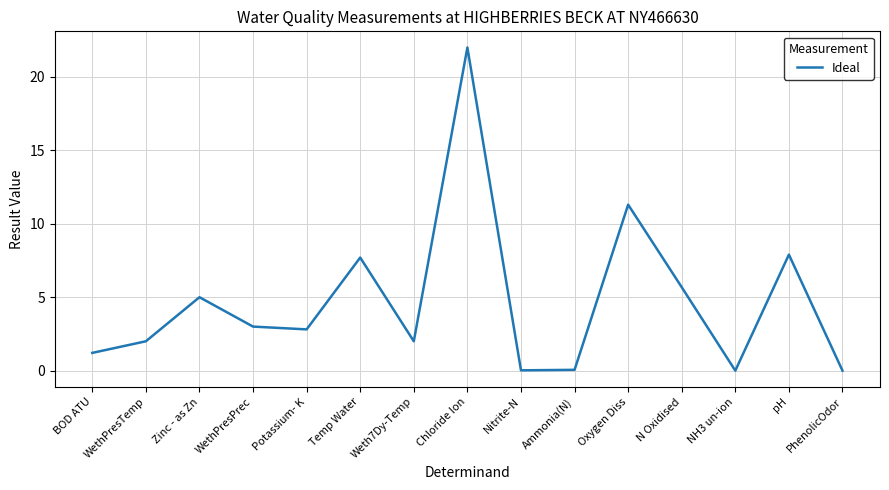

What is the maximum value shown in the chart?

22.0